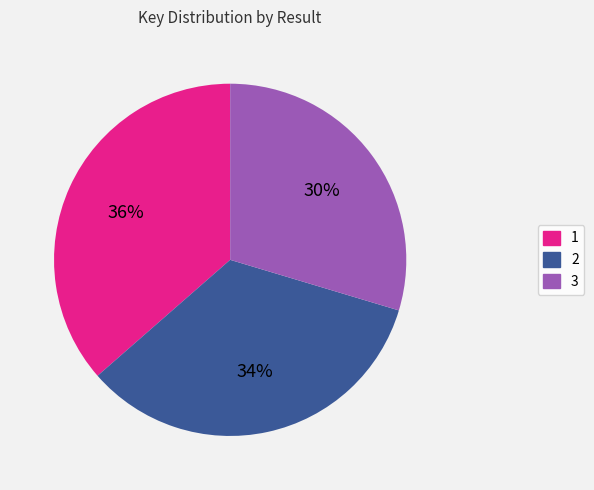

To the nearest percent, what portion does 2 represent?

34%